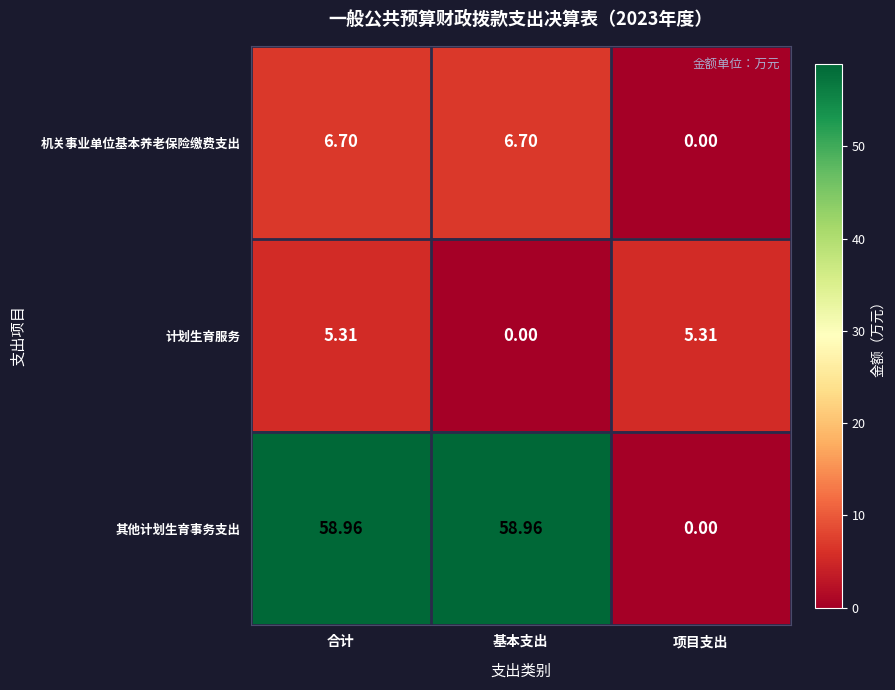

At which category is the sum across all series the highest?

合计